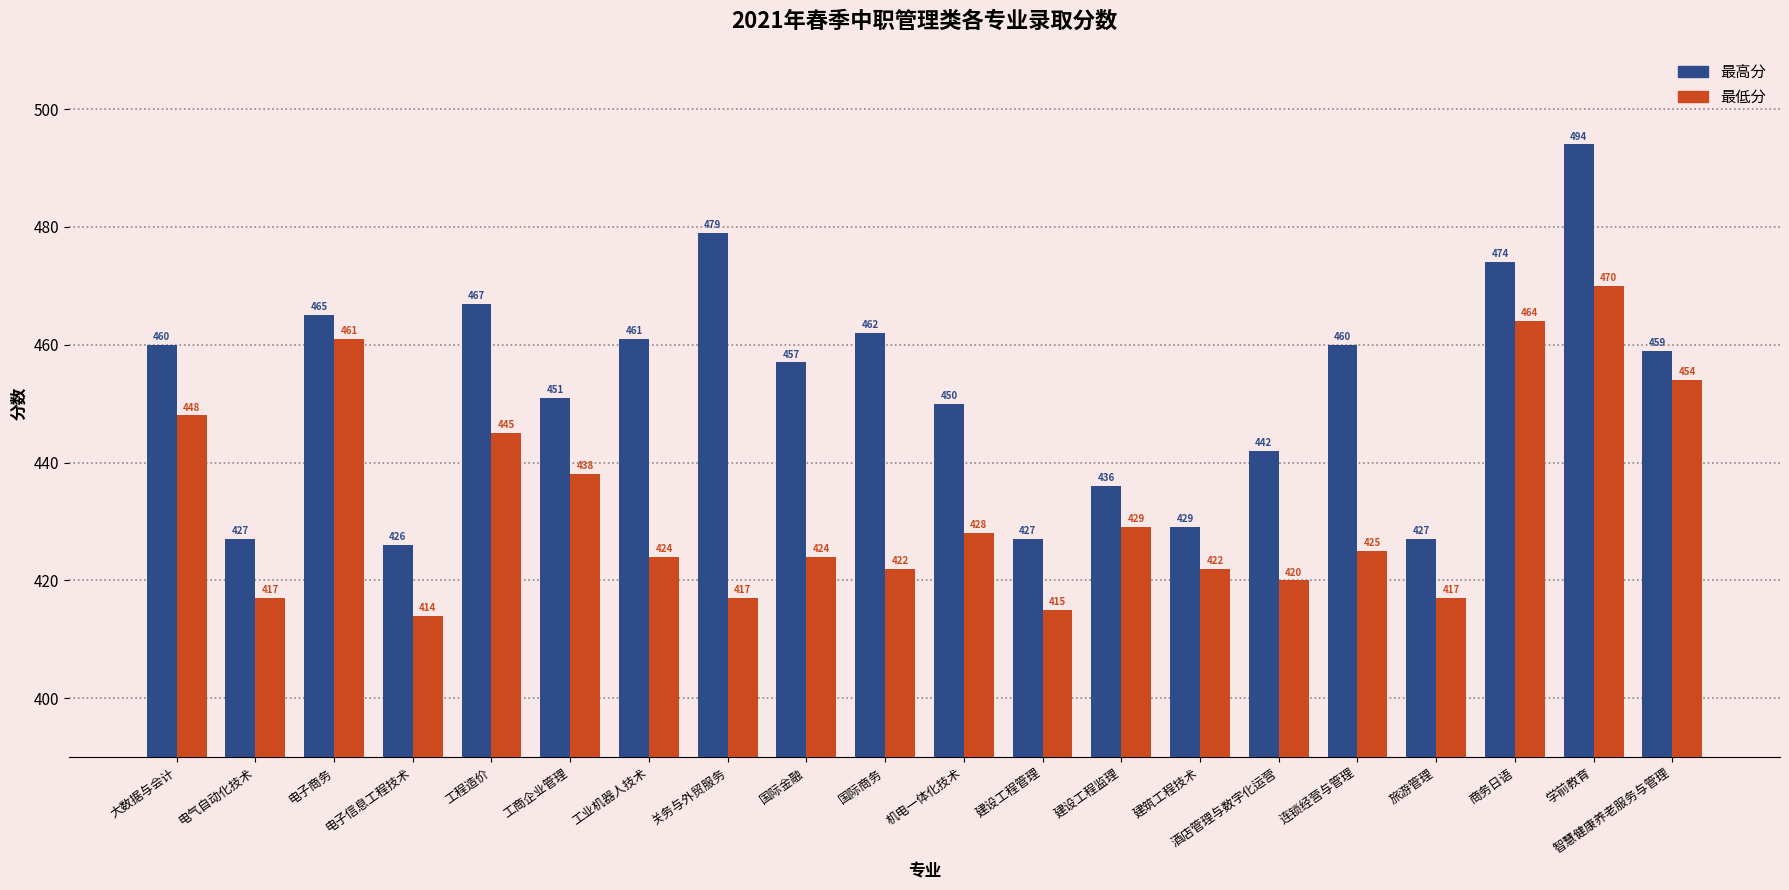

What is the label of the 1st bar from the right?

智慧健康养老服务与管理